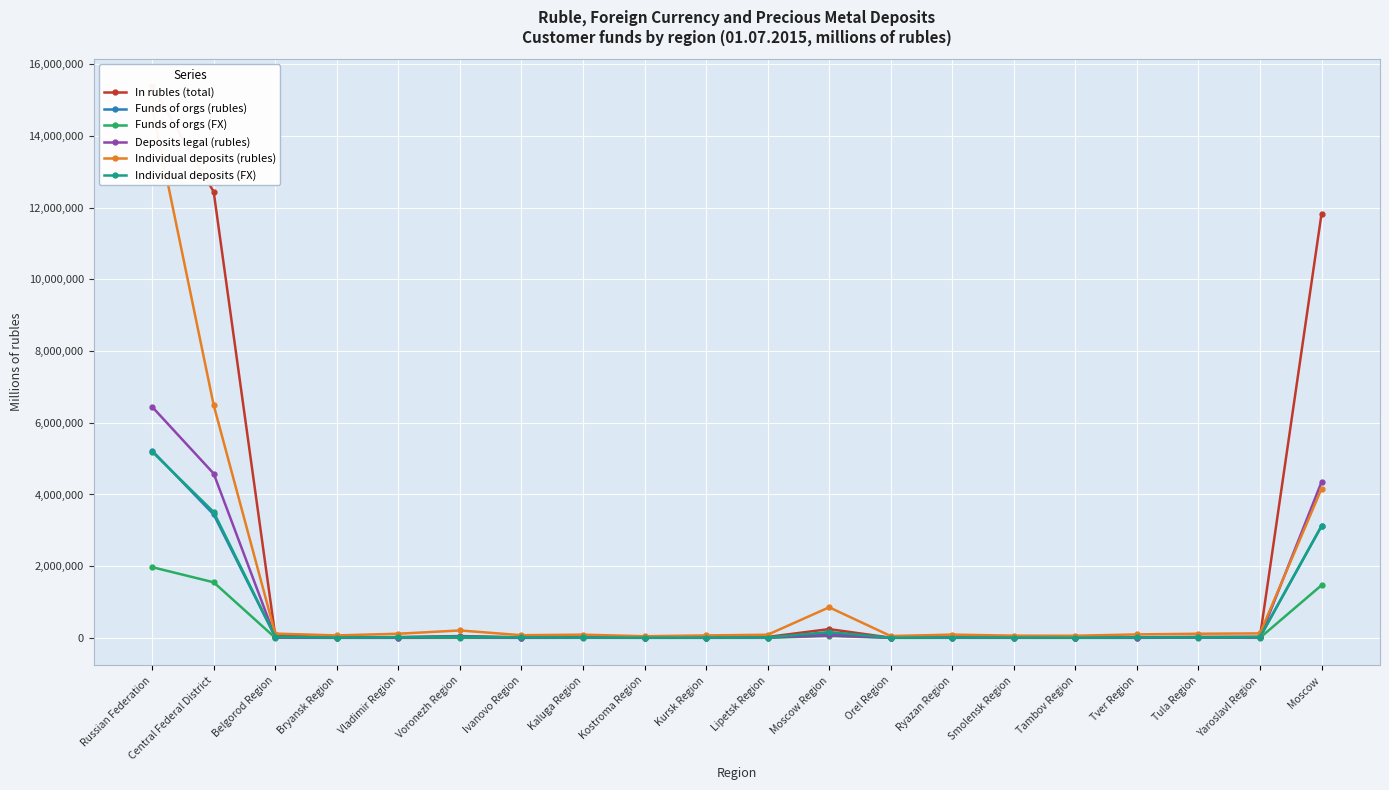

What is the greatest value displayed?

15385090